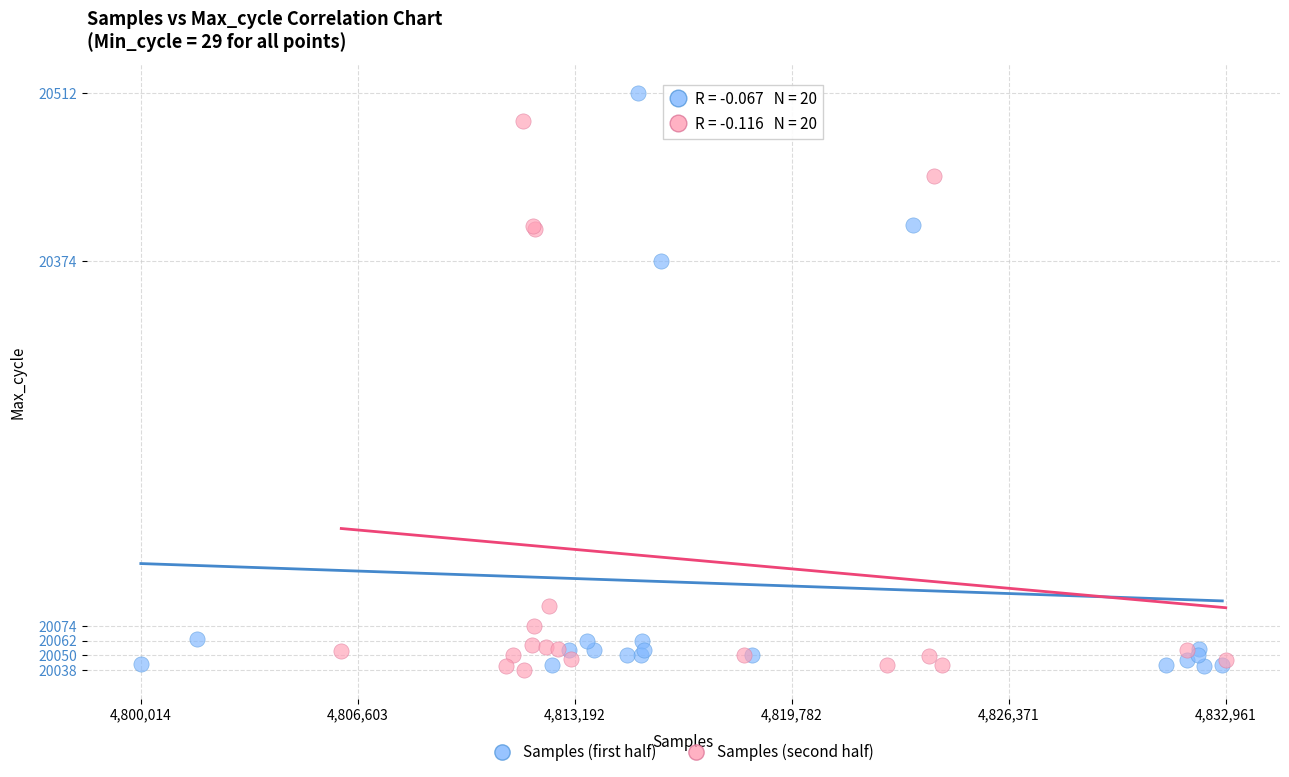

Which series reaches the maximum Y coordinate?

Samples (first half)